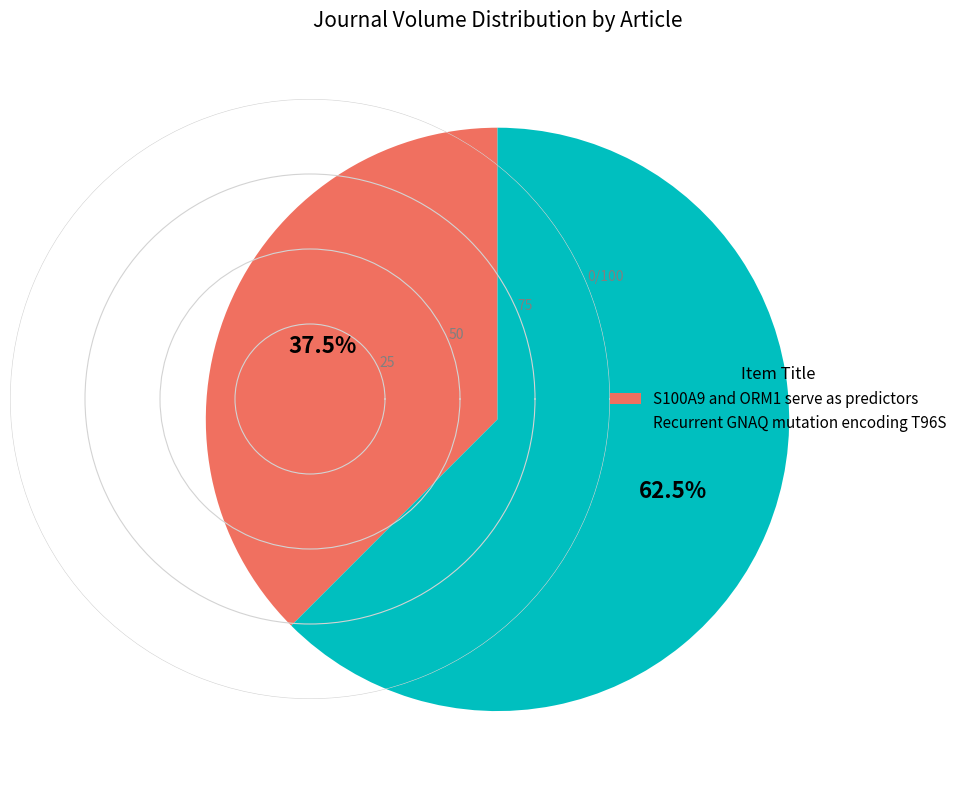

Does any single category account for the majority?

Yes